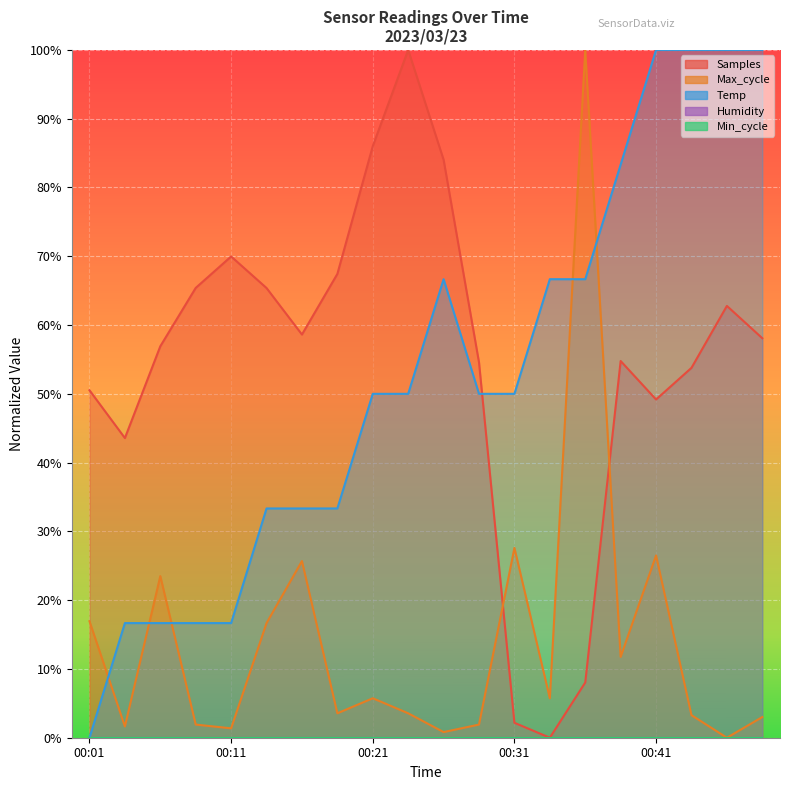

What is the difference between the Samples values at 00:26 and 00:34?

0.8